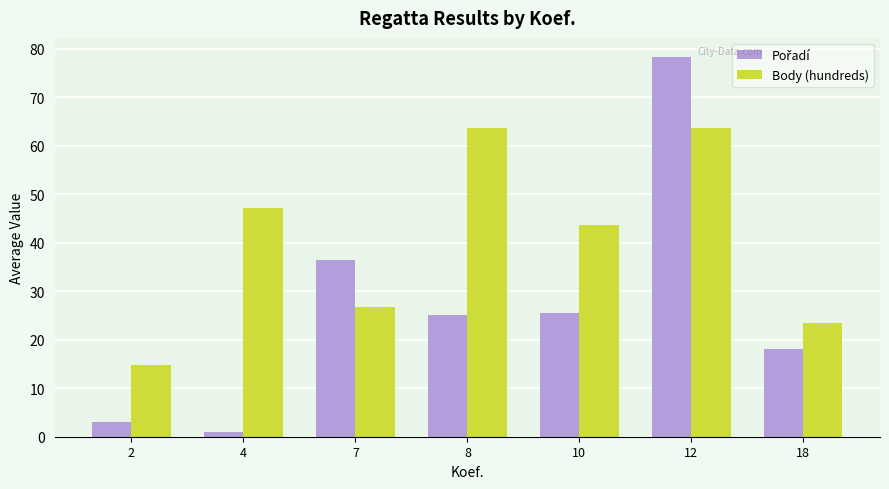

Between 7 and 8, which series saw the biggest shift?

Body (hundreds)